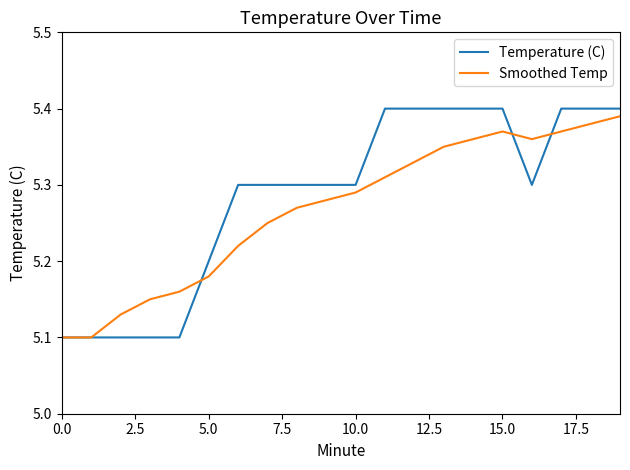

Which series has the widest spread of values?

Temperature (C)